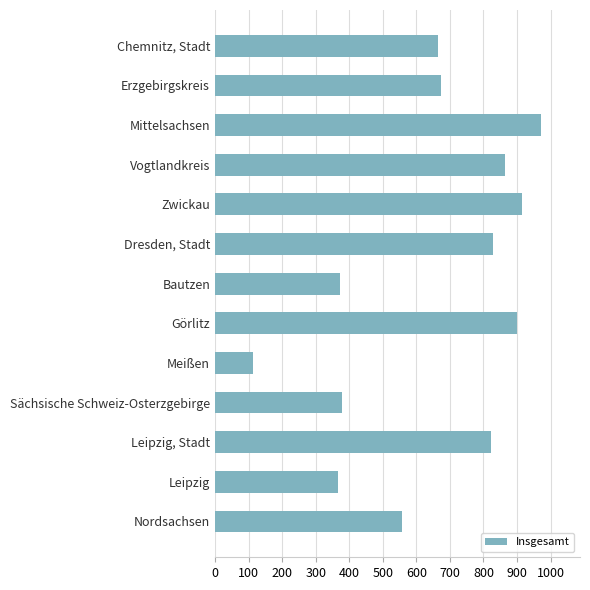

Where is the data nearest to the value 542?

Nordsachsen